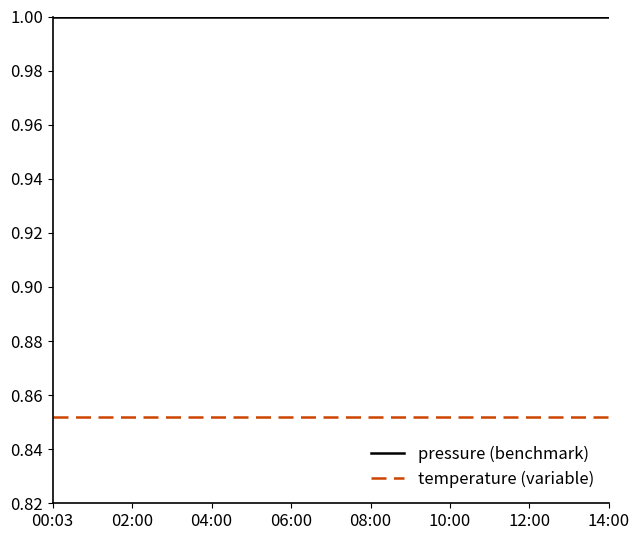

What are all the series names shown in the legend?

pressure (benchmark), temperature (variable)